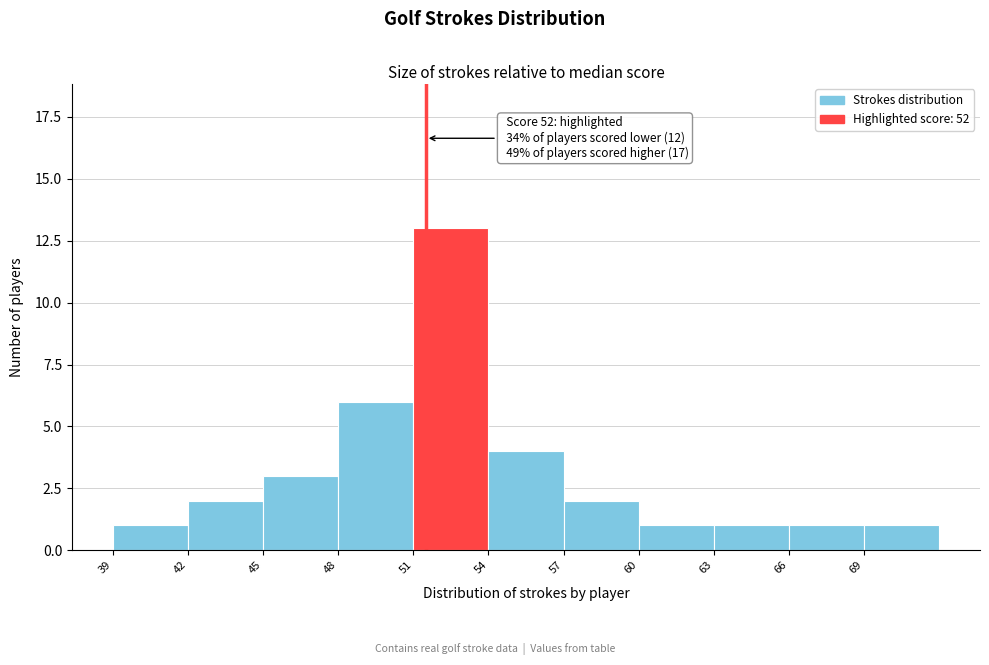

Reading left to right, transcribe all the data shown in this chart.

39=1	42=2	45=3	48=6	51=13	54=4	57=2	60=1	63=1	66=1	69=1